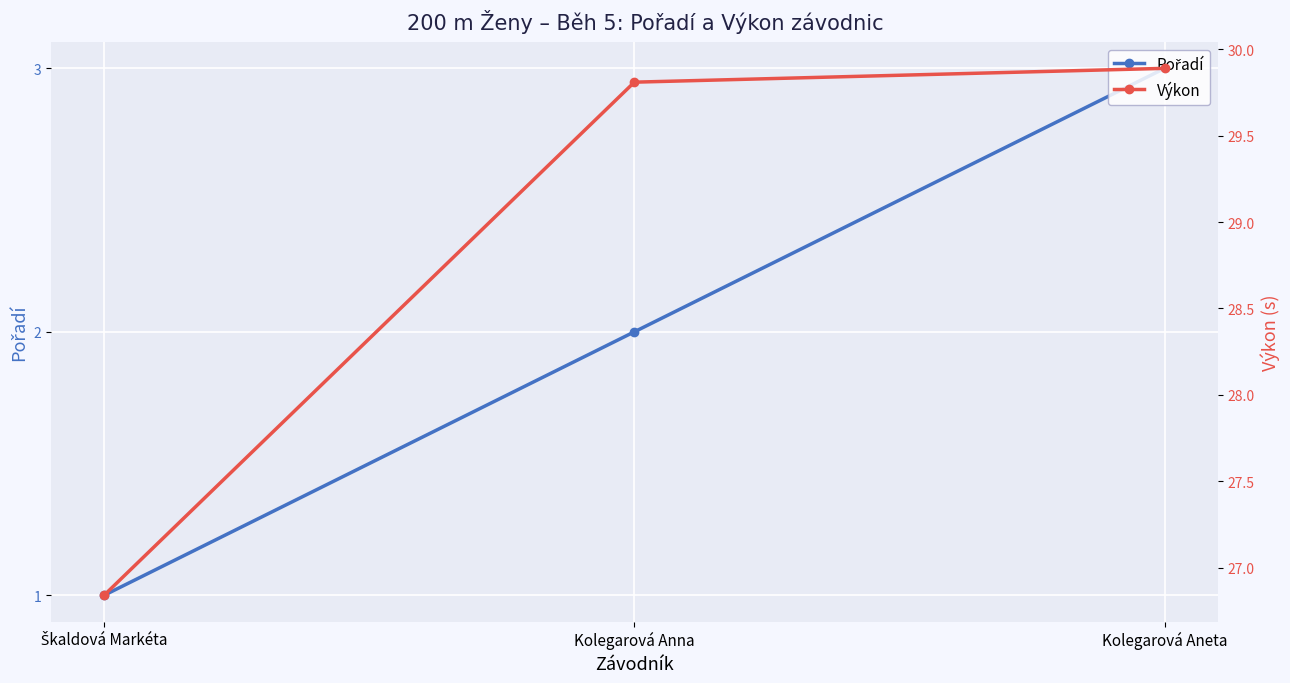

What is the average value of the Pořadí series?

2.0